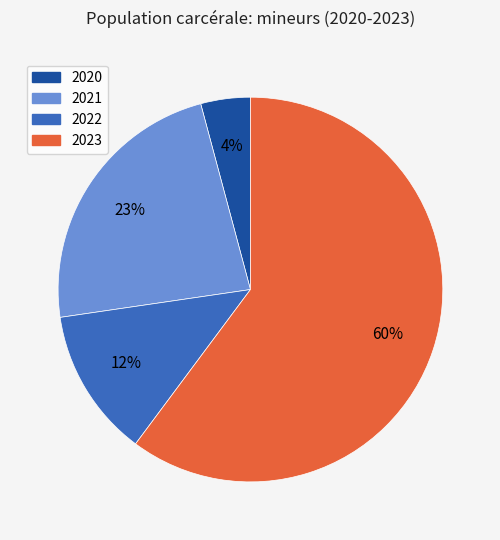

What is the ratio of the value at 2022 to the value at 2023?

0.2